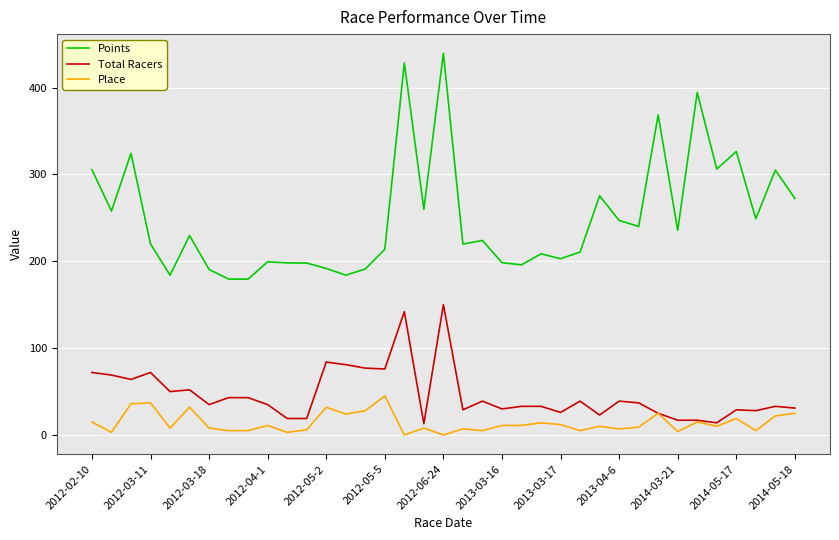

Which series has the largest total across all categories?

Points